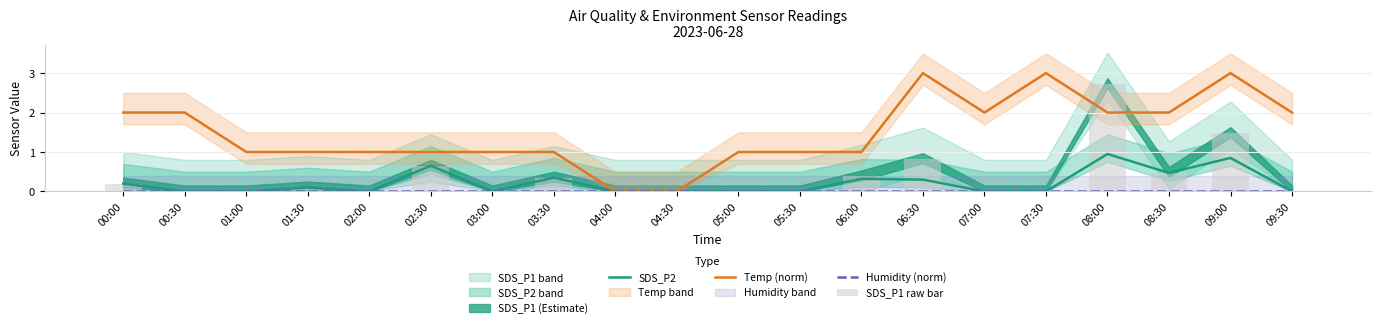

Reading left to right, what are all the values shown in this chart?

SDS_P2: 00:00=0.2	00:30=0.0	01:00=0.0	01:30=0.1	02:00=0.0	02:30=0.7	03:00=0.0	03:30=0.3	04:00=0.0	04:30=0.0	05:00=0.0	05:30=0.0	06:00=0.3	06:30=0.3	07:00=0.0	07:30=0.0	08:00=0.9	08:30=0.5	09:00=0.8	09:30=0.0
Temp (norm): 00:00=2.0	00:30=2.0	01:00=1.0	01:30=1.0	02:00=1.0	02:30=1.0	03:00=1.0	03:30=1.0	04:00=0.0	04:30=0.0	05:00=1.0	05:30=1.0	06:00=1.0	06:30=3.0	07:00=2.0	07:30=3.0	08:00=2.0	08:30=2.0	09:00=3.0	09:30=2.0
Humidity (norm): 00:00=0.0	00:30=0.0	01:00=0.0	01:30=0.0	02:00=0.0	02:30=0.0	03:00=0.0	03:30=0.0	04:00=0.0	04:30=0.0	05:00=0.0	05:30=0.0	06:00=0.0	06:30=0.0	07:00=0.0	07:30=0.0	08:00=0.0	08:30=0.0	09:00=0.0	09:30=0.0
SDS_P1 raw bar: 00:00=0.2	00:30=0.0	01:00=0.0	01:30=0.1	02:00=0.0	02:30=0.7	03:00=0.0	03:30=0.3	04:00=0.0	04:30=0.0	05:00=0.0	05:30=0.0	06:00=0.4	06:30=0.8	07:00=0.0	07:30=0.0	08:00=2.7	08:30=0.5	09:00=1.5	09:30=0.0